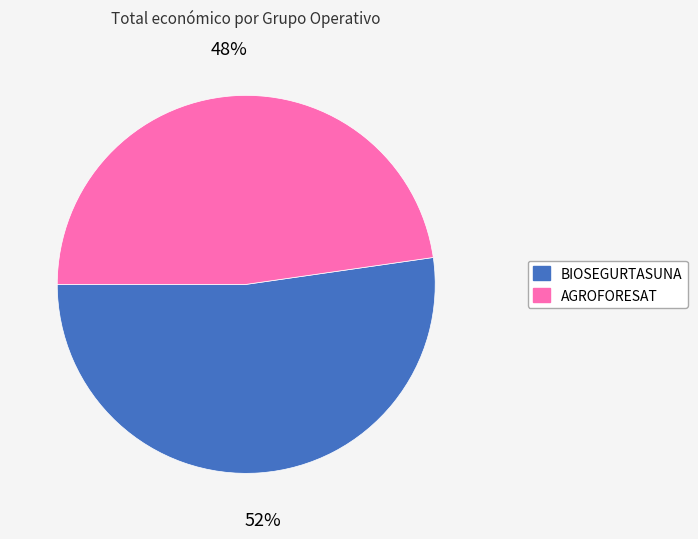

To the nearest percent, what is the combined percentage of BIOSEGURTASUNA and AGROFORESAT?

100%